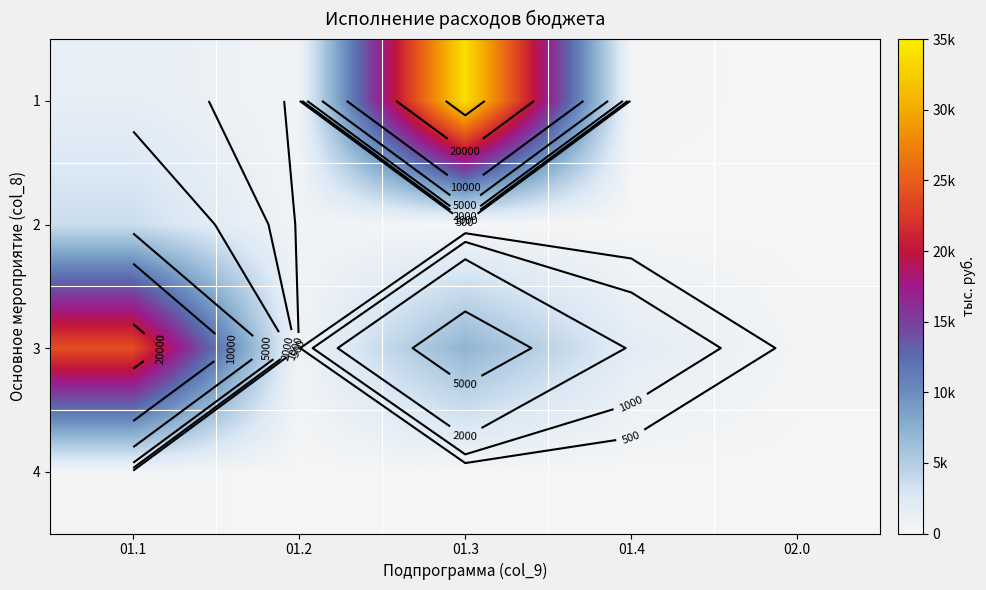

Is the value of 3 at 01.2 greater than the value of 2 at 01.4?

Yes